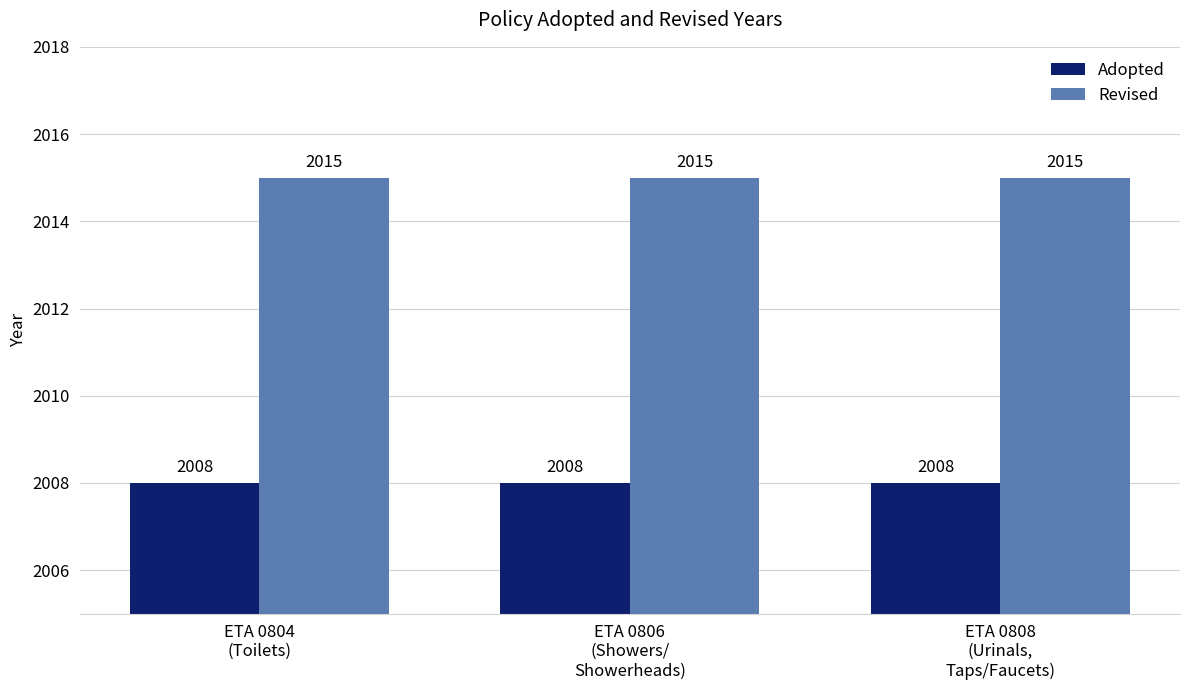

List the series in order of their peak value, highest first.

Revised, Adopted